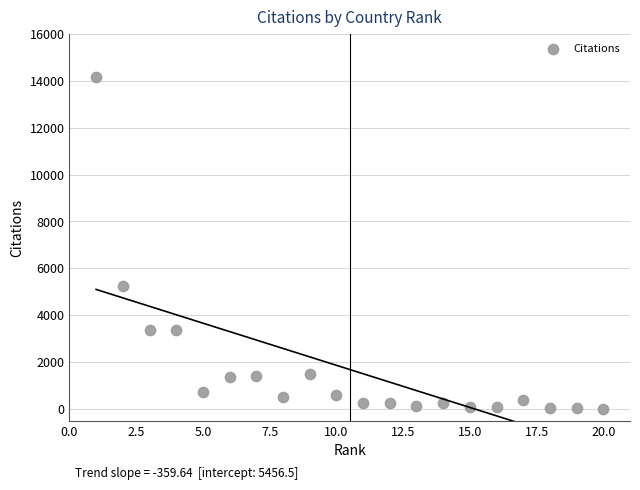

What Y value in the scatter plot is closest to 7072?

5245